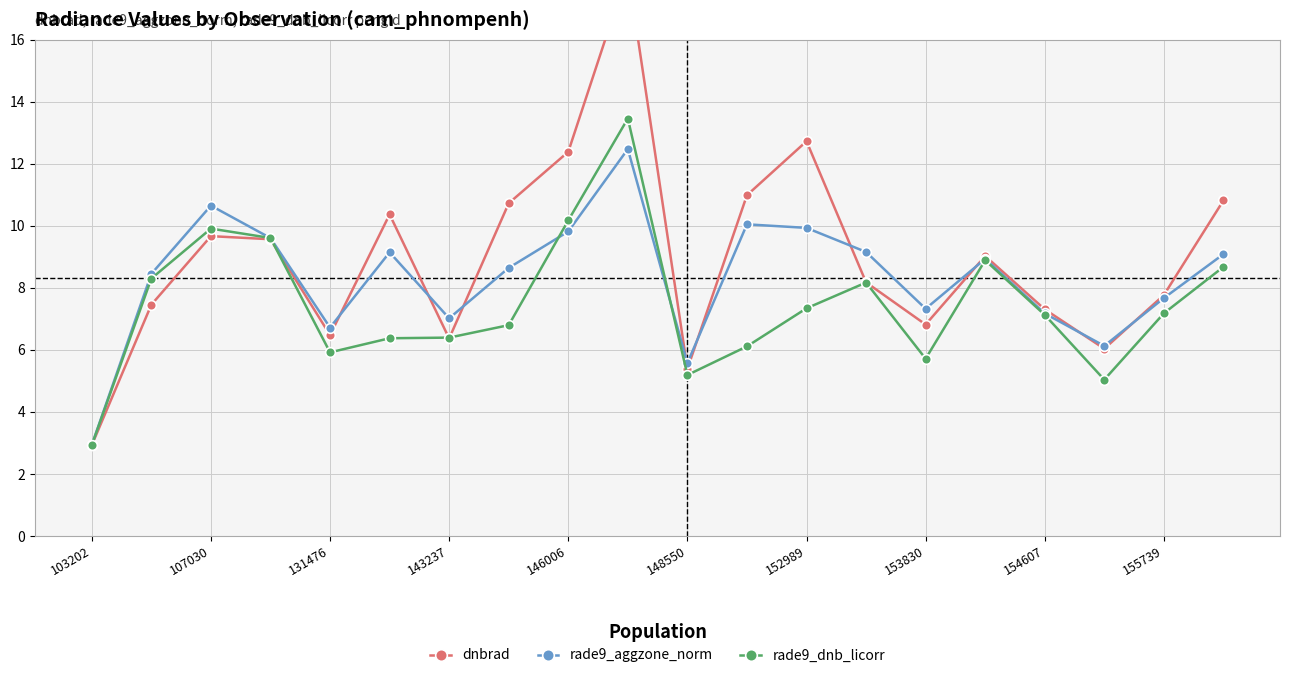

The rade9_dnb_licorr series shows 2.5 at 17. True or false?

False